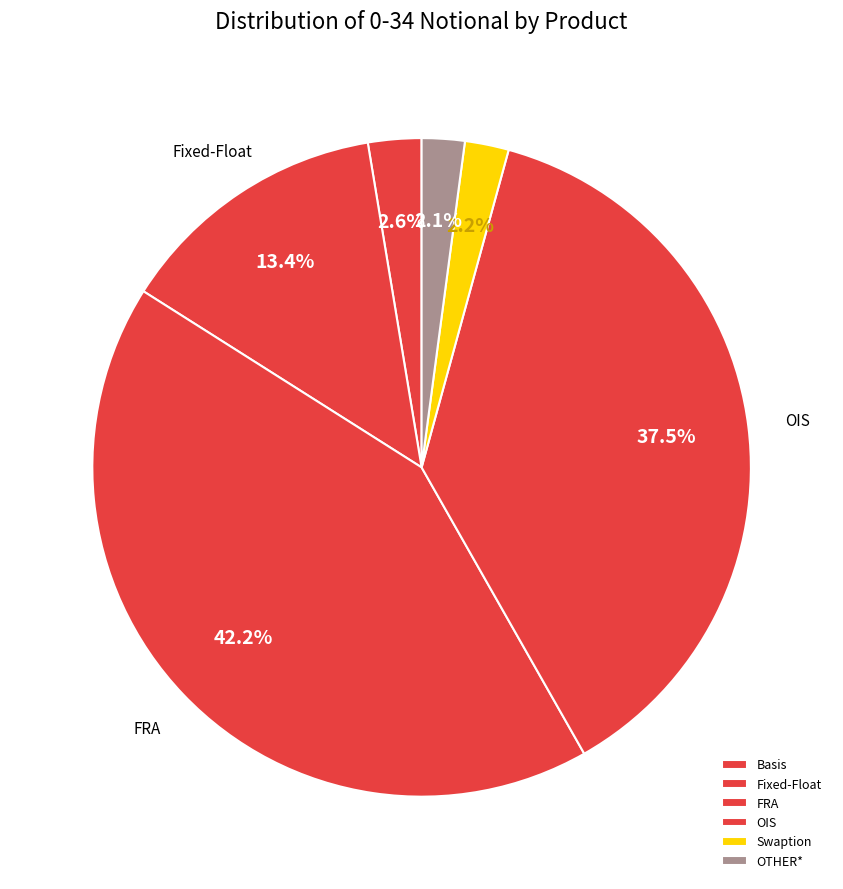

What percentage do Fixed-Float and OTHER* together represent?

15.5%